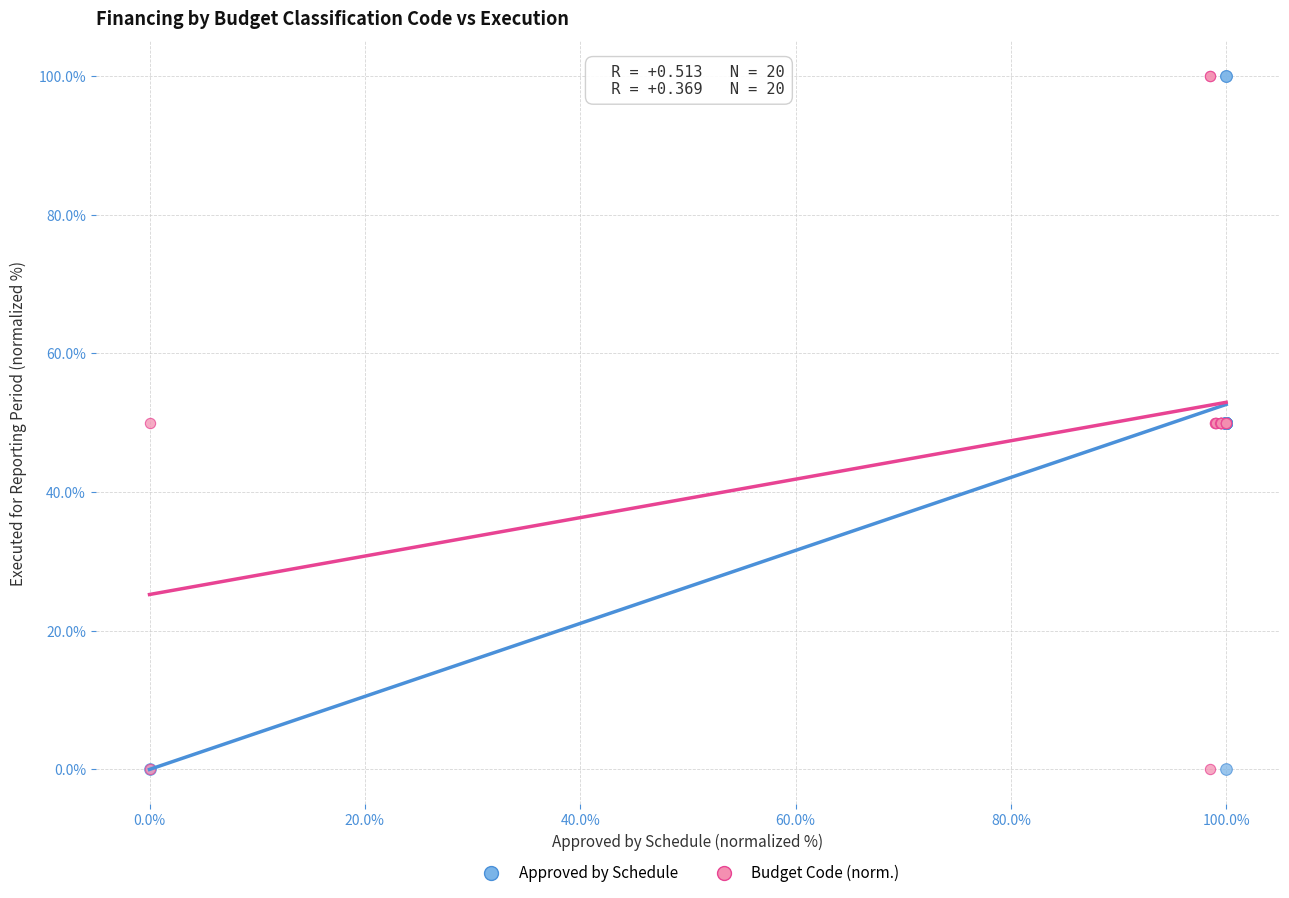

What are all the series names shown in the legend?

Approved by Schedule, Budget Code (norm.)